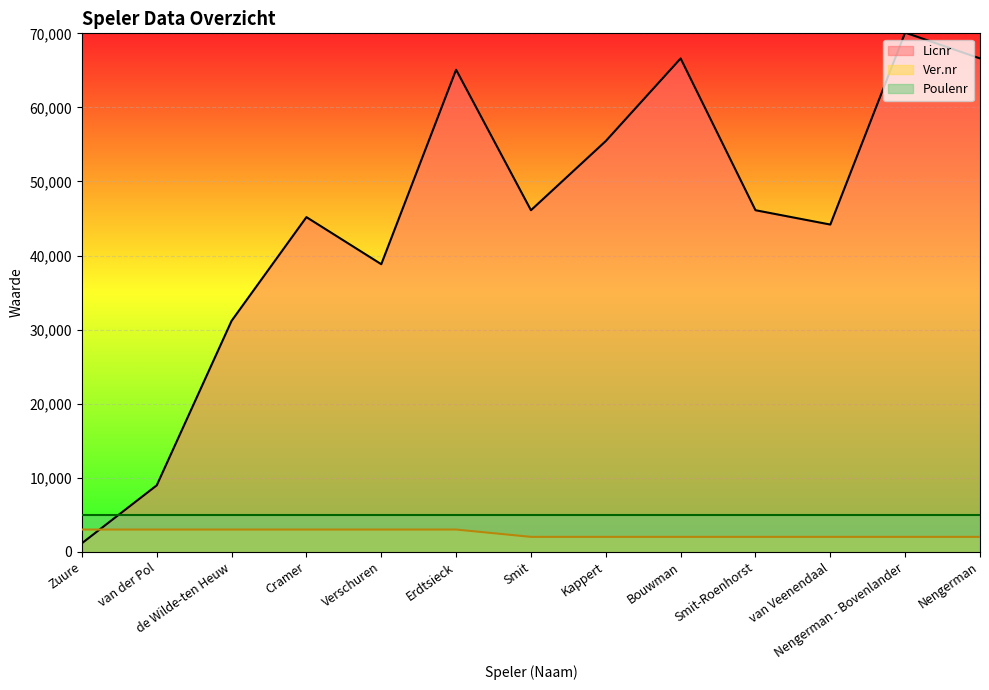

True or false: Ver.nr and Poulenr cross at least once.

False